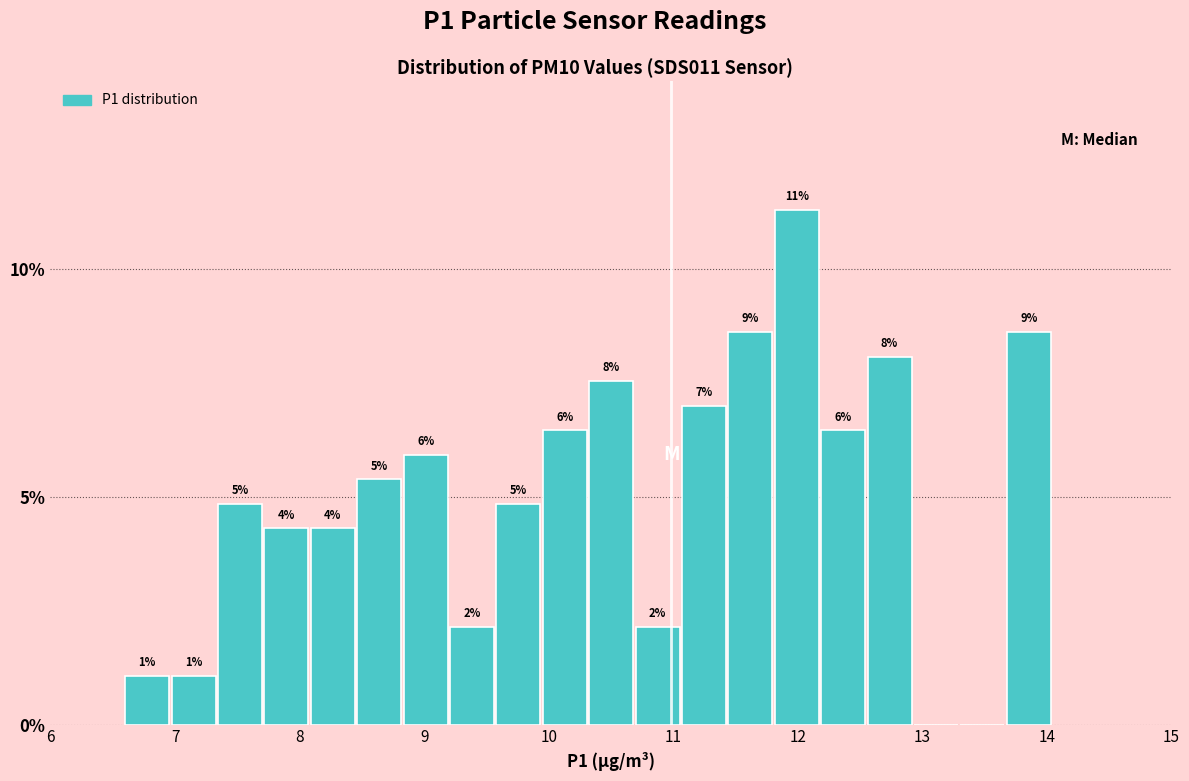

Read against the x-axis, roughly where is the centre of the tallest bar?

12.0